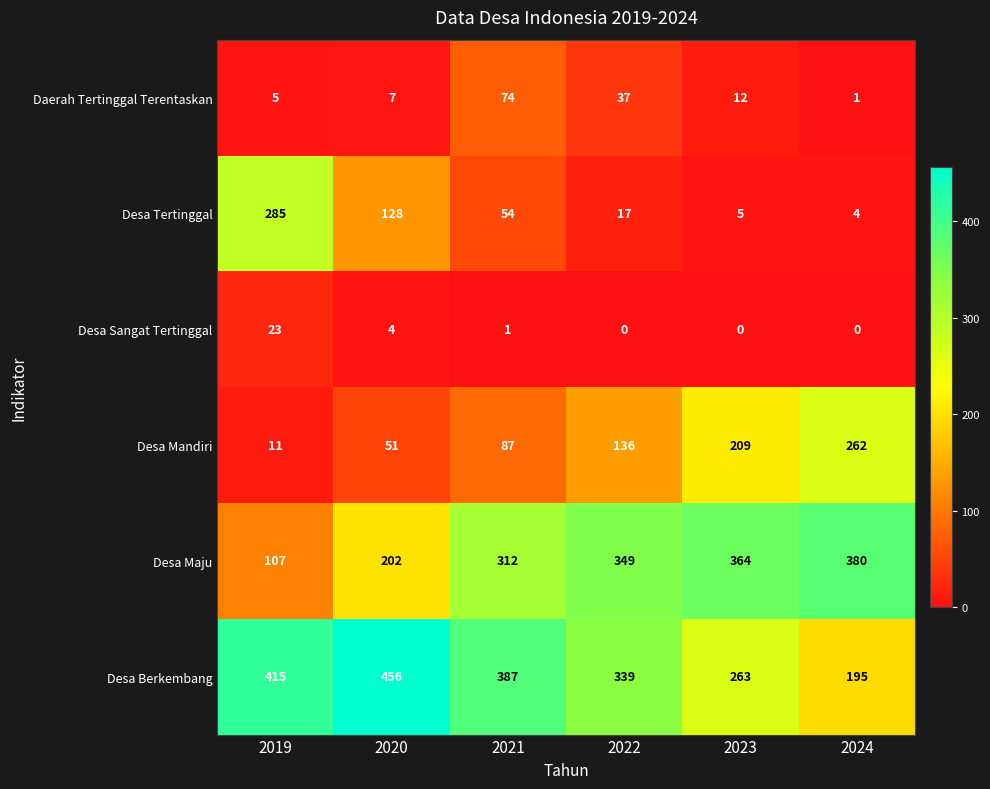

The Daerah Tertinggal Terentaskan series shows 74 at 2021. True or false?

True